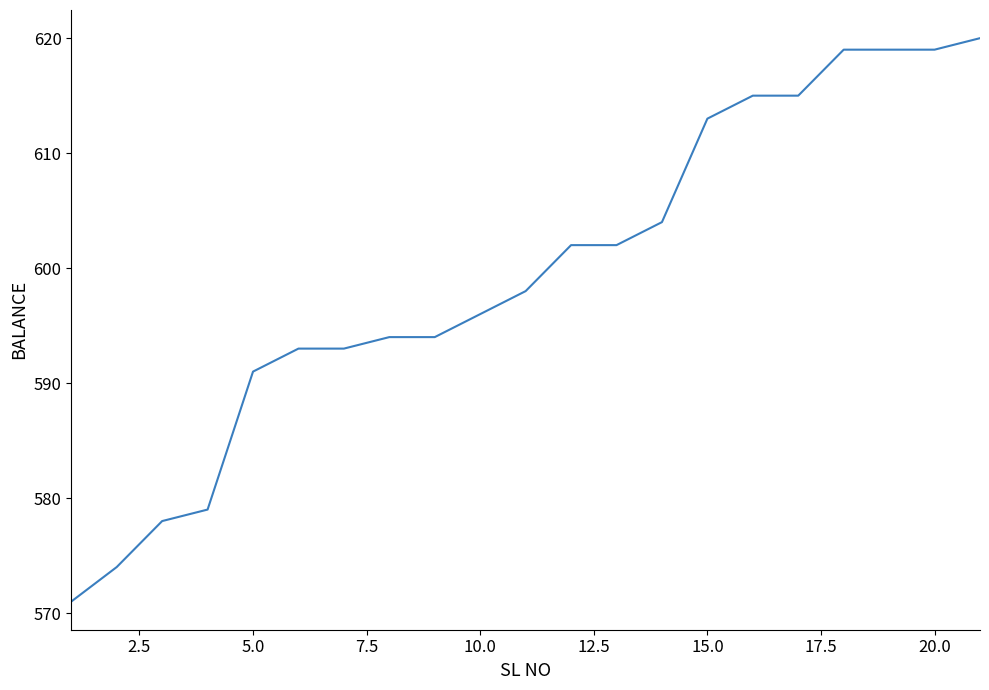

What is the difference between the maximum and minimum values?

49